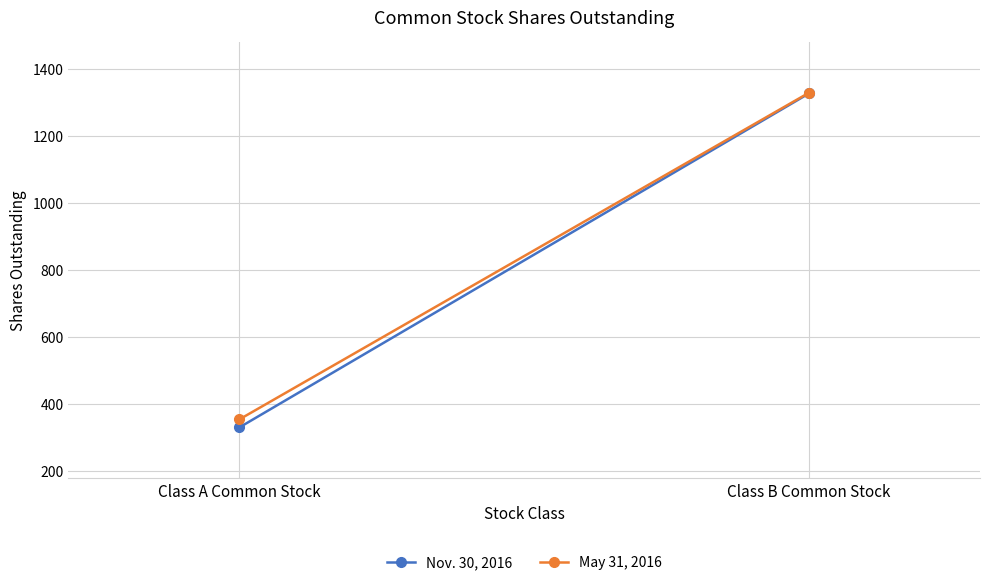

What is the label of the 2nd point from the left?

Class B Common Stock